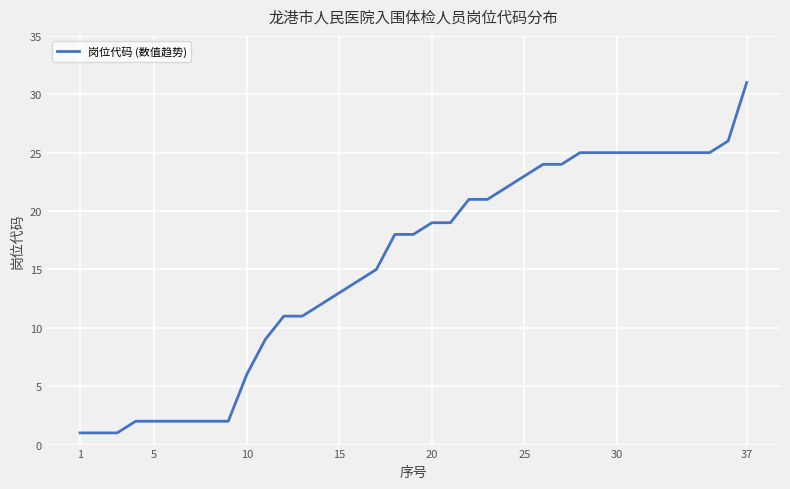

What is the difference between the maximum and minimum values?

30